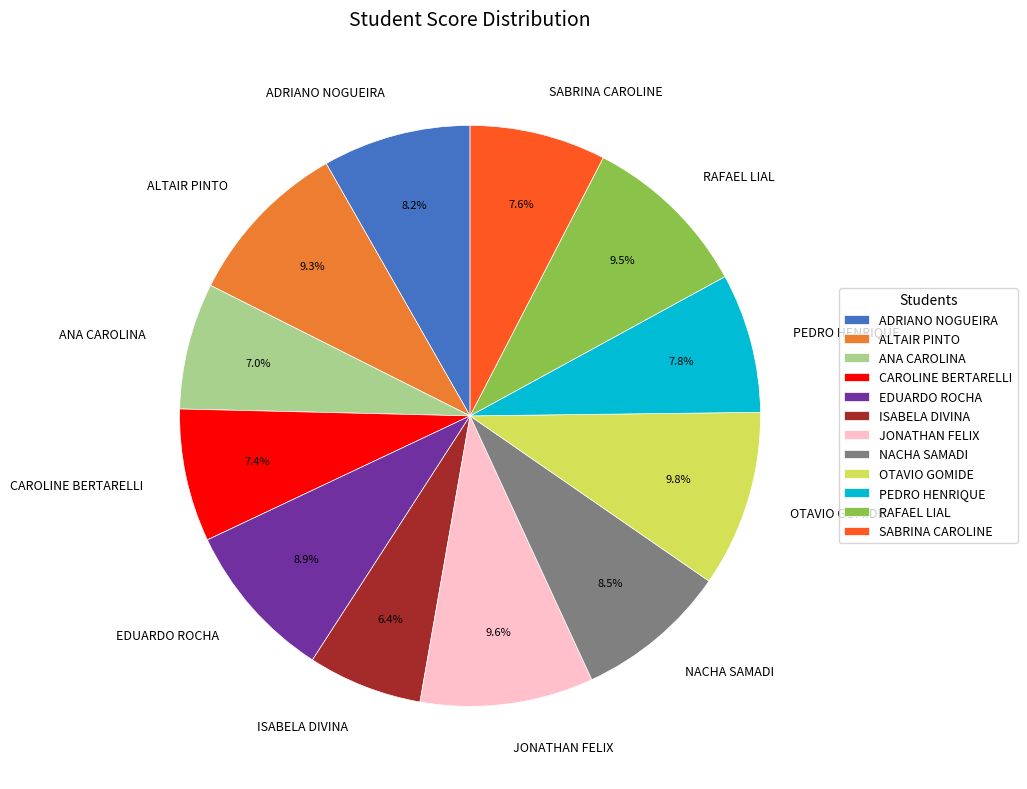

True or false: RAFAEL LIAL accounts for 1% of the total.

False